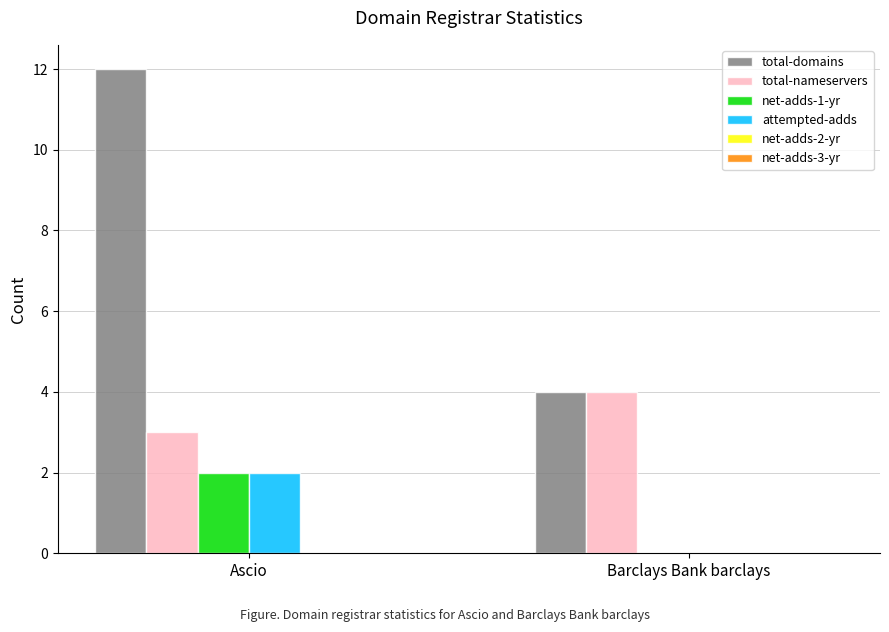

Are the bars grouped side by side (vs. stacked)?

Yes